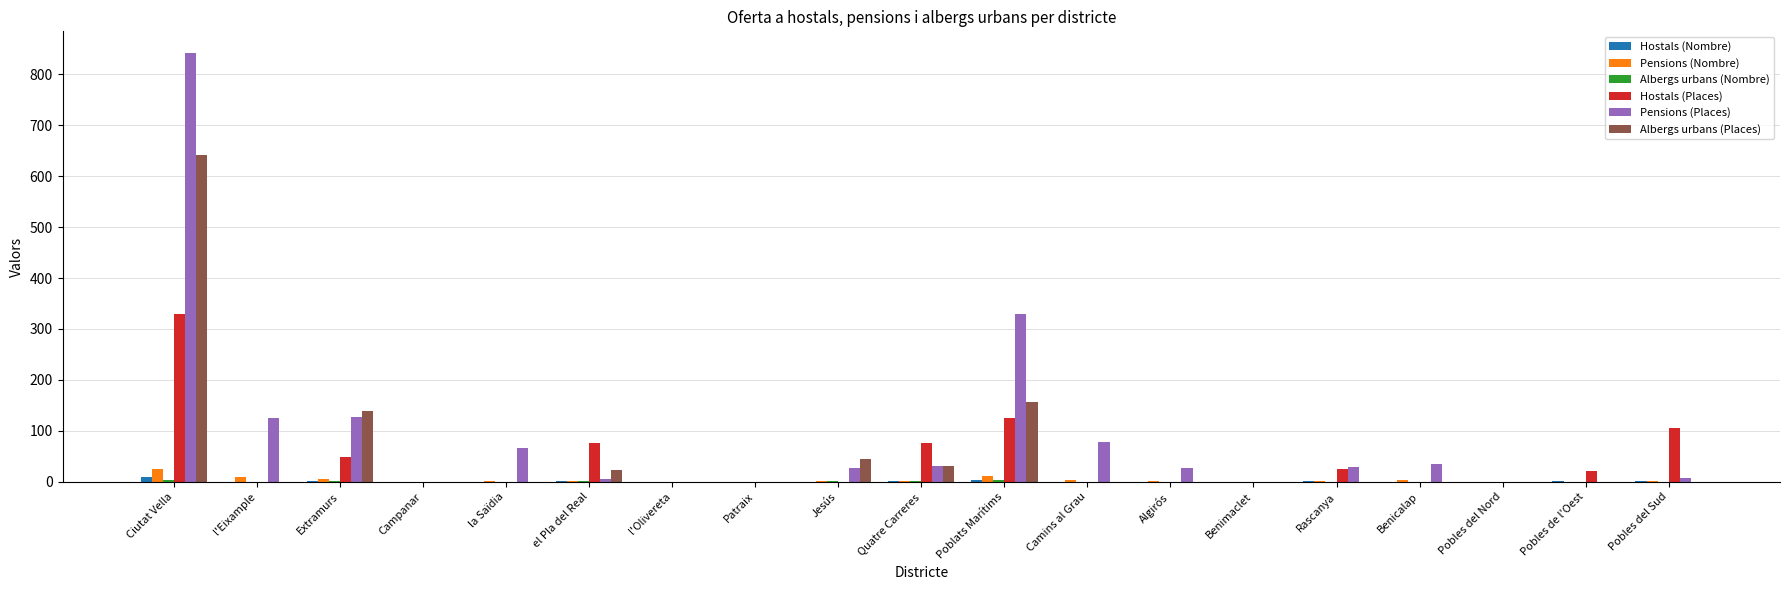

Which series has the largest total across all categories?

Pensions (Places)